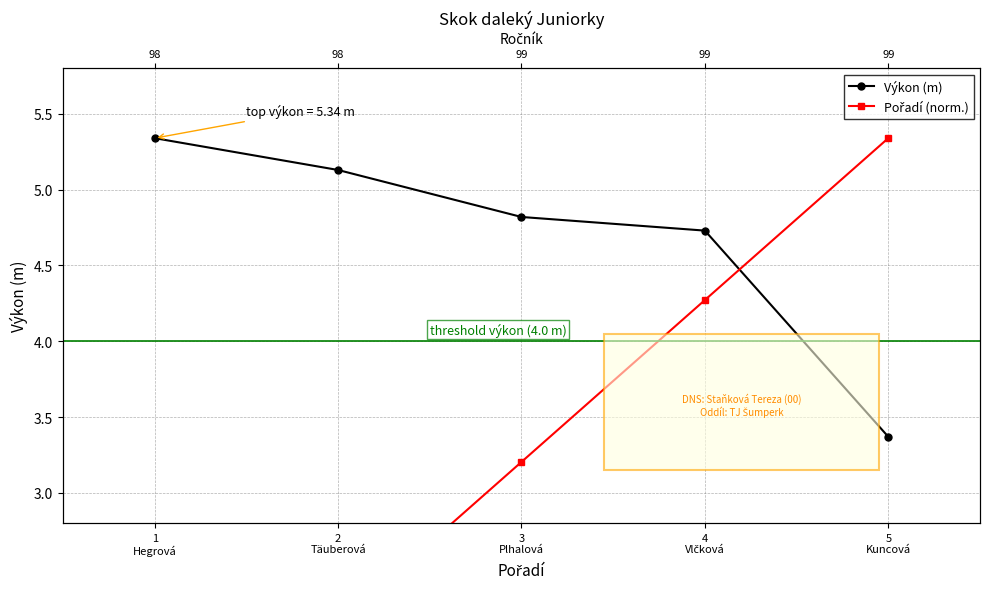

Rank the series by their average value, from lowest to highest.

Pořadí (norm.), Výkon (m)